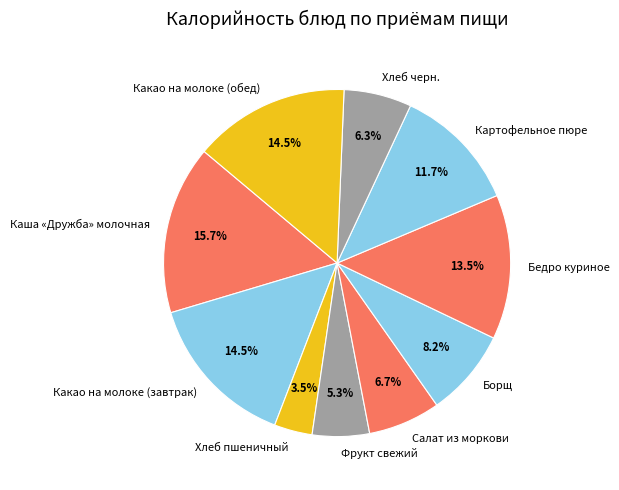

The Салат из моркови slice represents 21% of the pie. True or false?

False